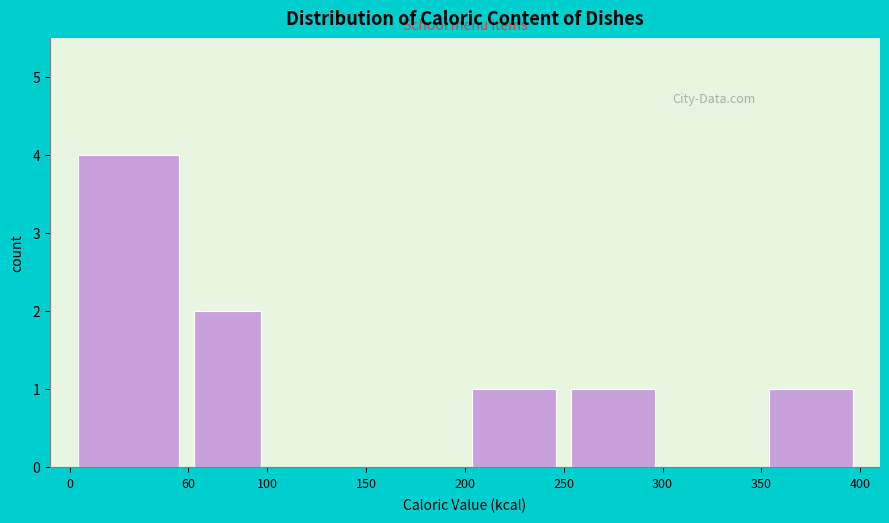

Over which range of the x-axis is the bar tallest?

0 to 60